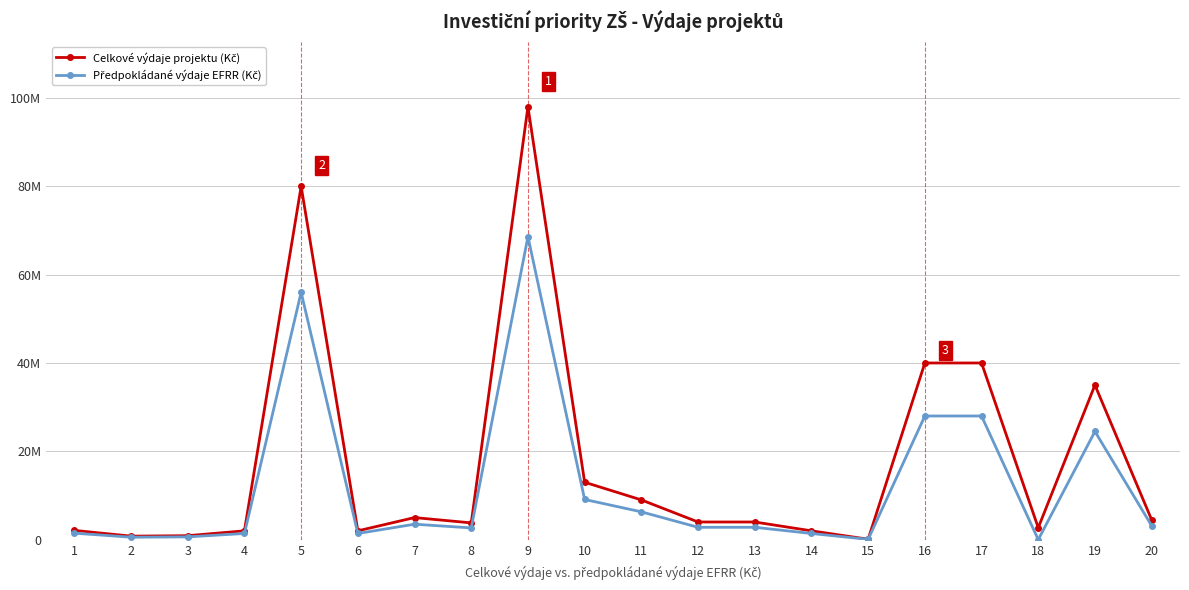

True or false: Předpokládané výdaje EFRR (Kč) and Celkové výdaje projektu (Kč) cross at least once.

False